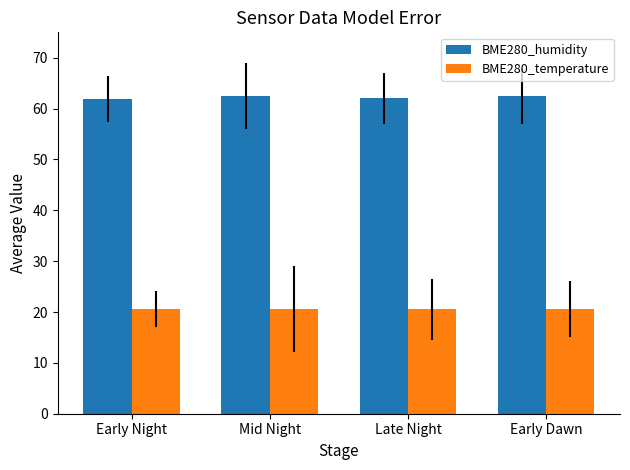

What position from the right is Early Night?

4